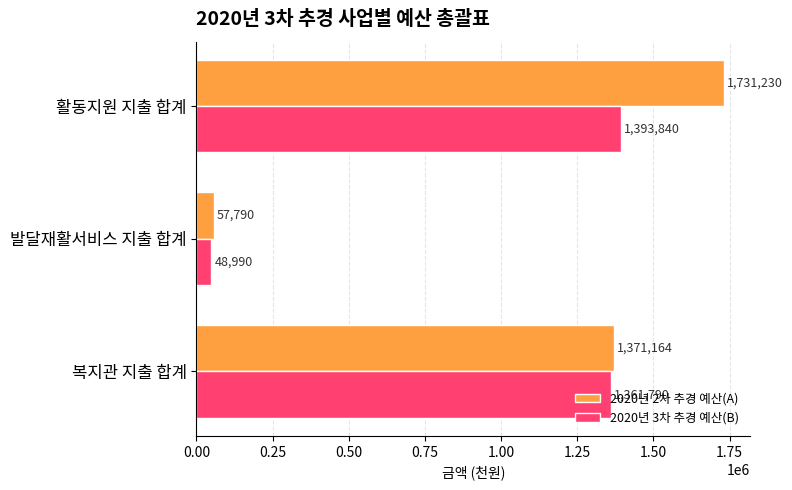

What is the sum of the 2020년 2차 추경 예산(A) values at 복지관 지출 합계 and 발달재활서비스 지출 합계?

1428954